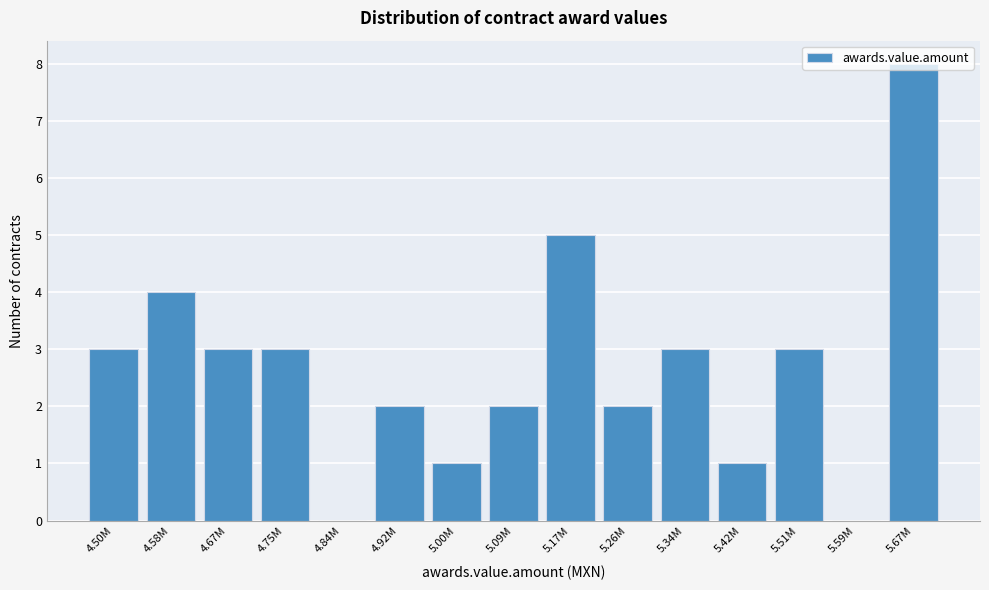

Which has a higher value, 5.00M or 4.75M?

4.75M